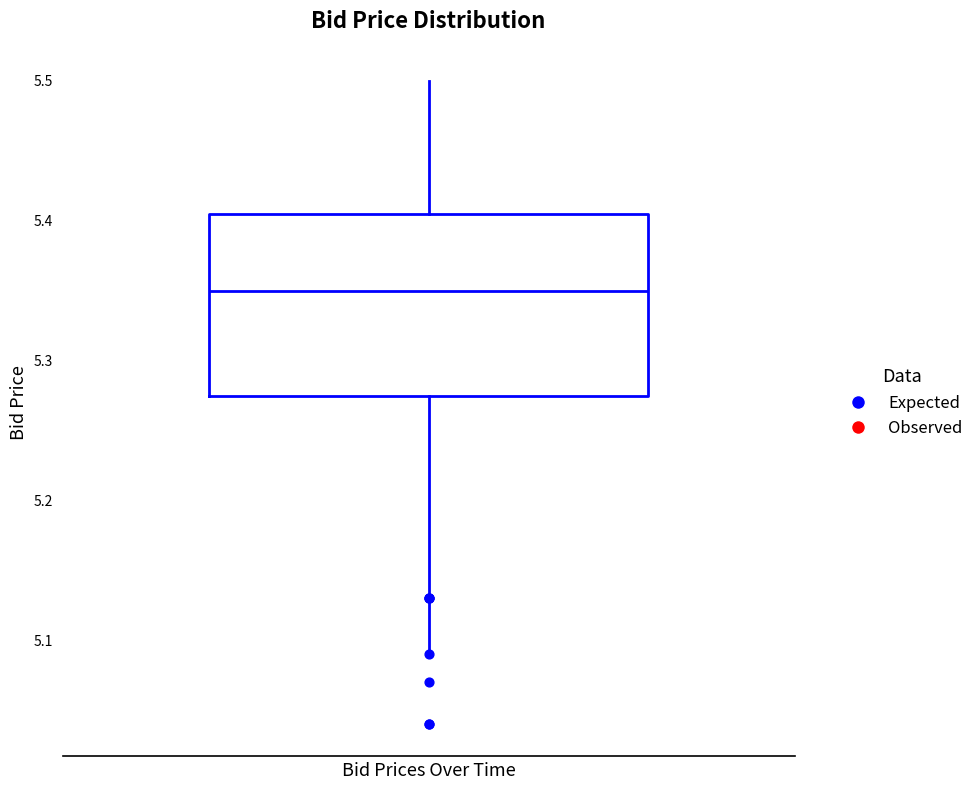

Read this box plot against the y-axis: the position of the median line, the range covered by the box, and the ends of both whiskers. The values are not printed on the chart, so give them approximately, as read against the axis.

median 5.35, box 5.28 to 5.41, whiskers 5.09 to 5.50